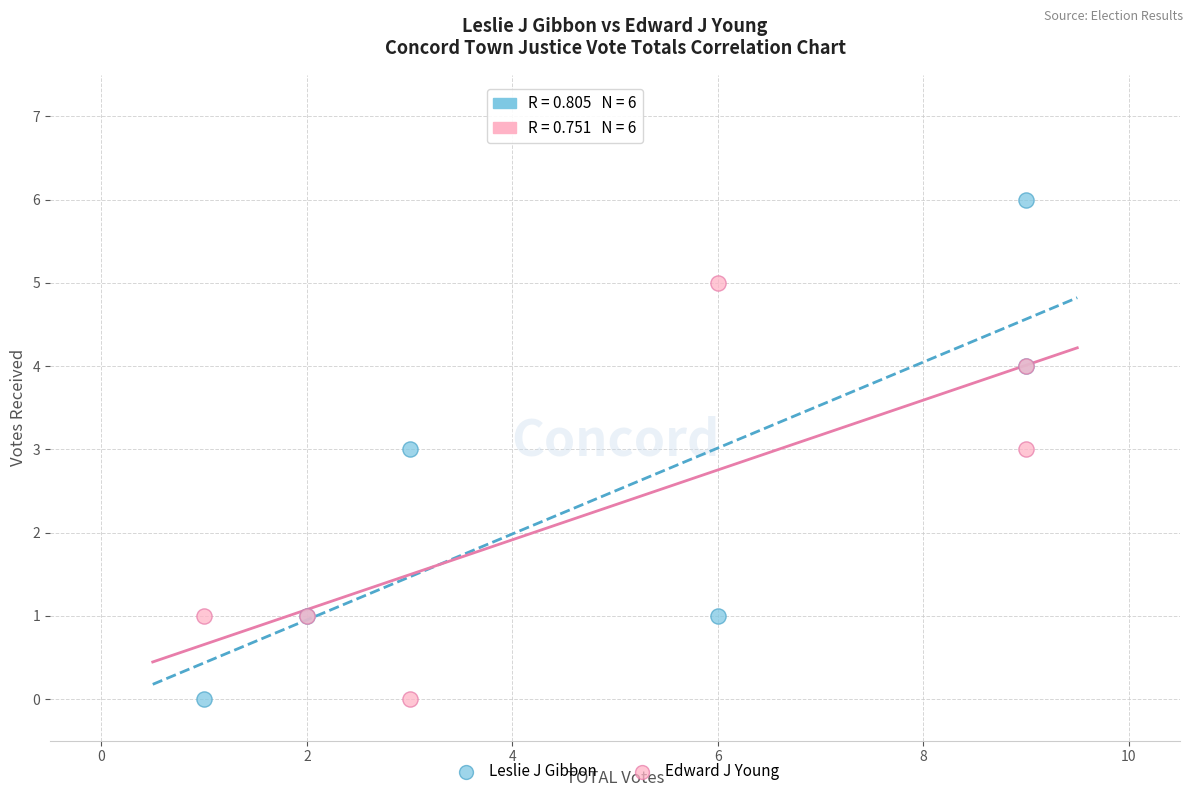

Which series reaches the maximum Y coordinate?

Leslie J Gibbon